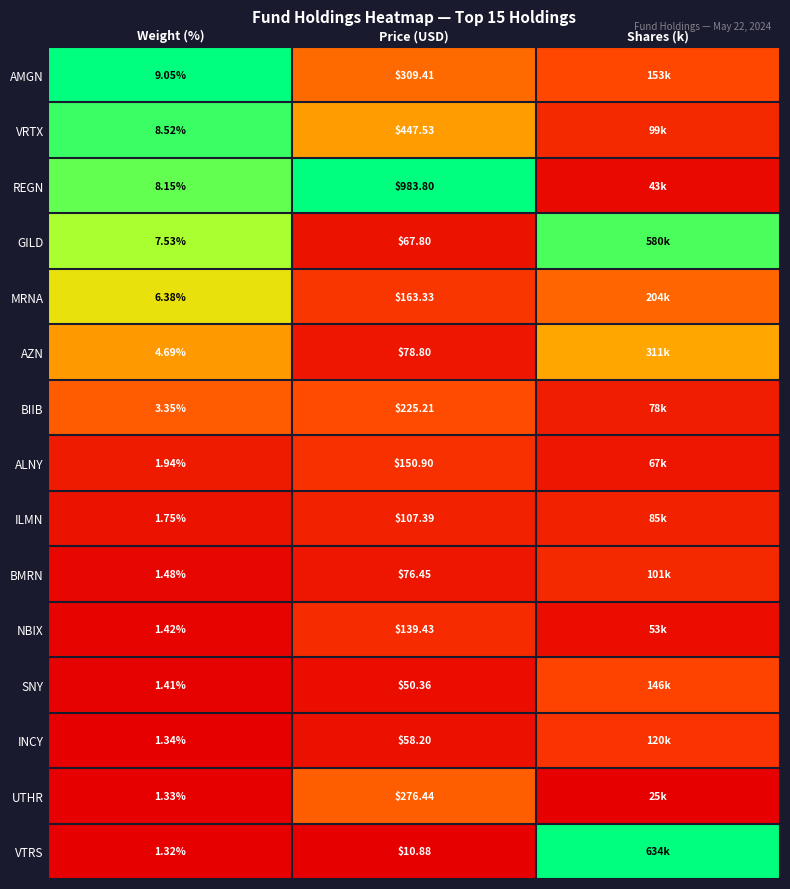

Rank the series at Weight (%) from highest to lowest value.

AMGN, VRTX, REGN, GILD, MRNA, AZN, BIIB, ALNY, ILMN, BMRN, NBIX, SNY, INCY, UTHR, VTRS